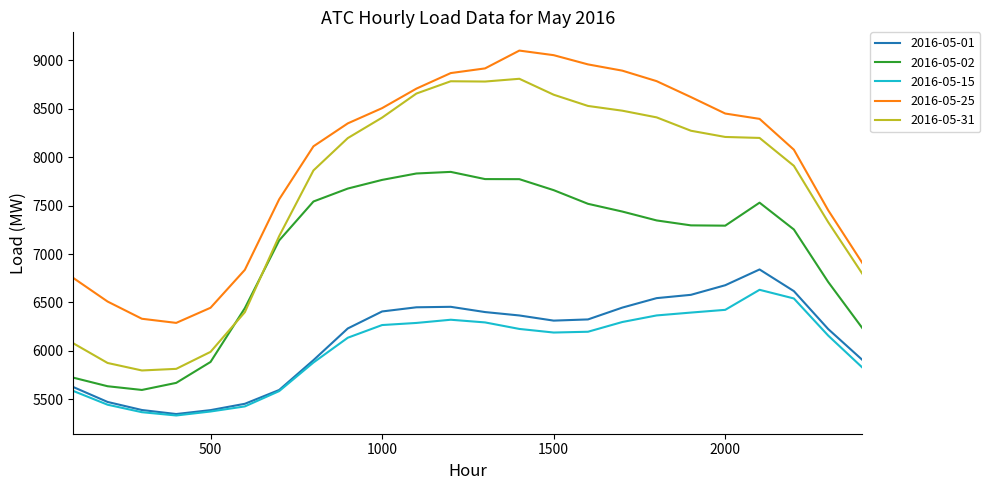

List the series in order of their peak value, highest first.

2016-05-25, 2016-05-31, 2016-05-02, 2016-05-01, 2016-05-15